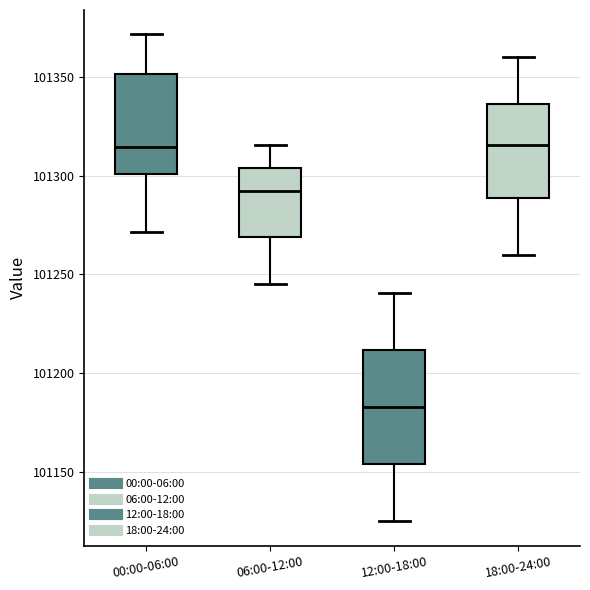

Reading left to right, transcribe this box plot: for each box, give where its median line is, the range the box spans, and where its two whiskers end, as read against the y-axis. The values are not printed on the chart, so give them approximately, as read against the axis.

00:00-06:00: median 101315, box 101300 to 101350, whiskers 101270 to 101370
06:00-12:00: median 101290, box 101270 to 101305, whiskers 101245 to 101315
12:00-18:00: median 101185, box 101155 to 101210, whiskers 101125 to 101240
18:00-24:00: median 101315, box 101290 to 101335, whiskers 101260 to 101360